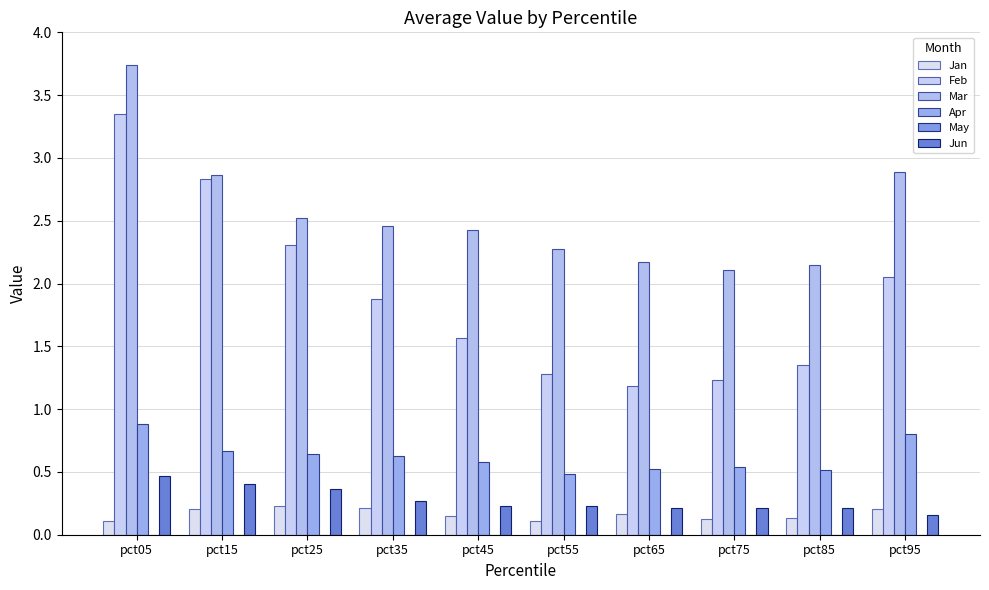

Rank the series at pct35 from highest to lowest value.

Mar, Feb, Apr, Jun, Jan, May